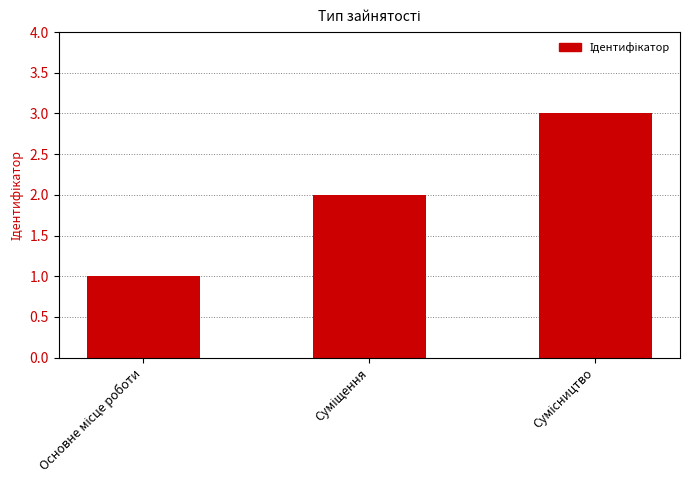

How many bars are there in total?

3